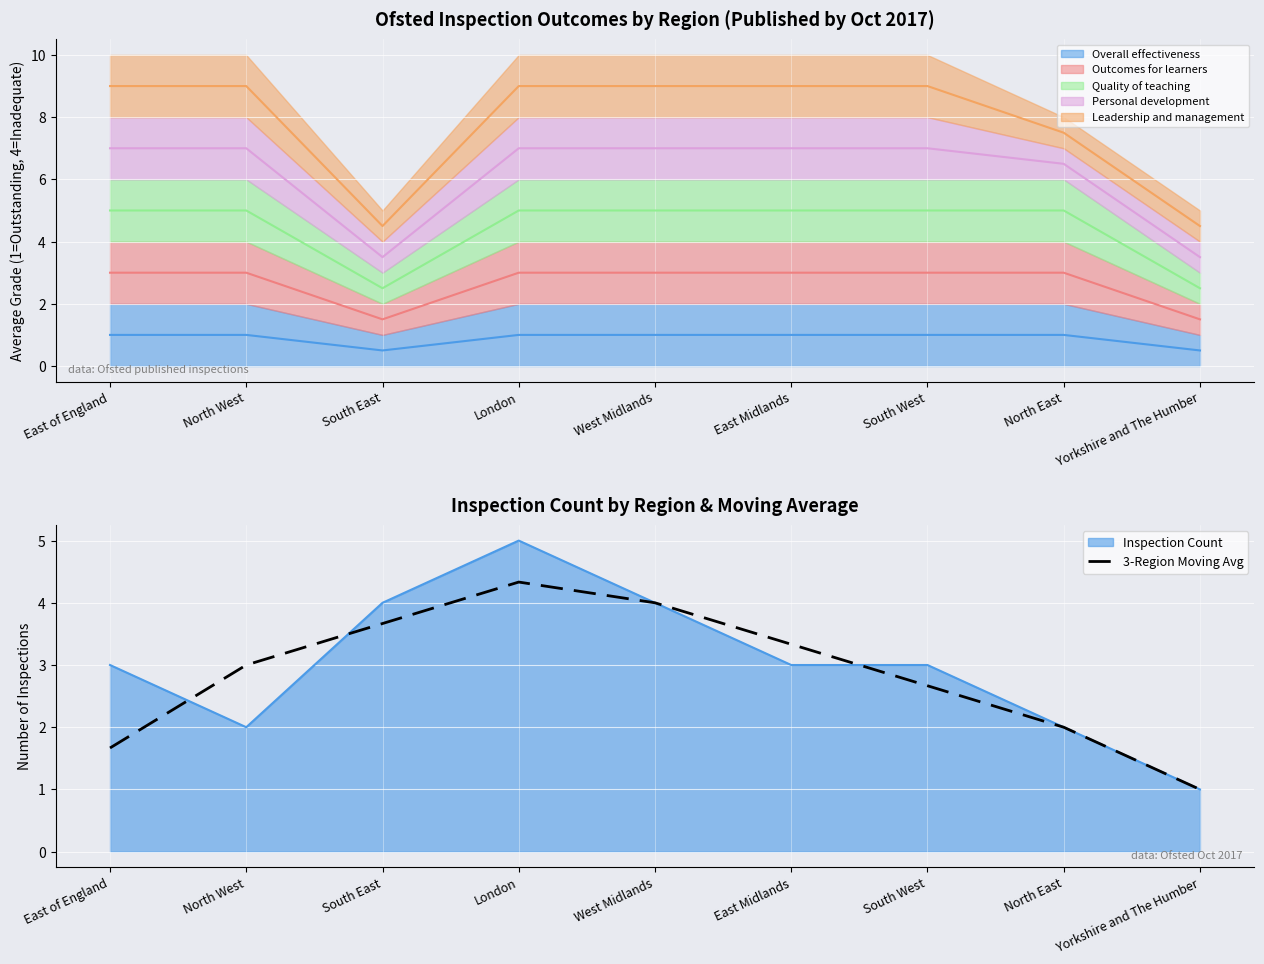

Rank the categories by value from highest to lowest.

London, West Midlands, South East, East Midlands, North West, South West, North East, East of England, Yorkshire and The Humber